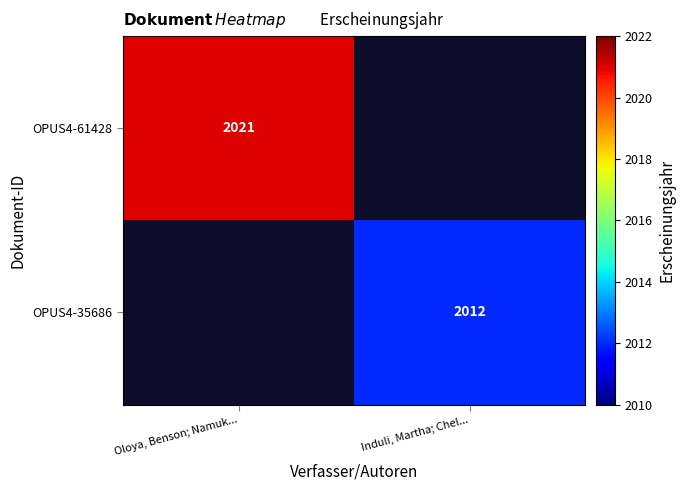

The OPUS4-35686 series shows 2012 at Induli, Martha; Chel.... True or false?

True